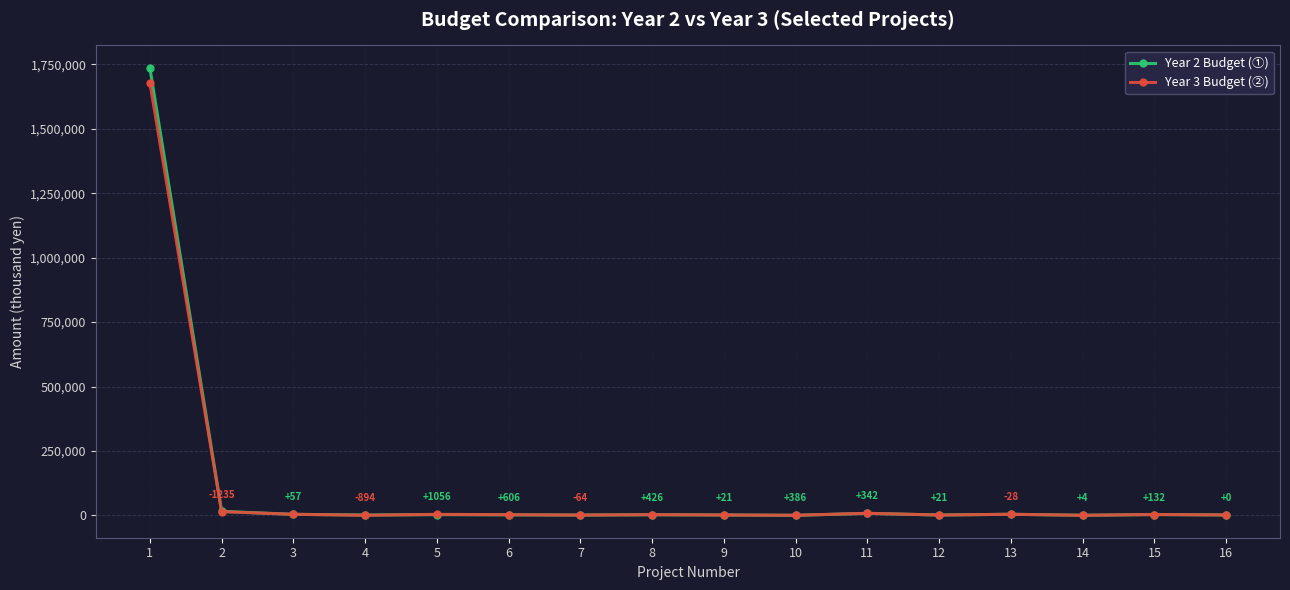

What is the maximum value shown in the chart?

1737199